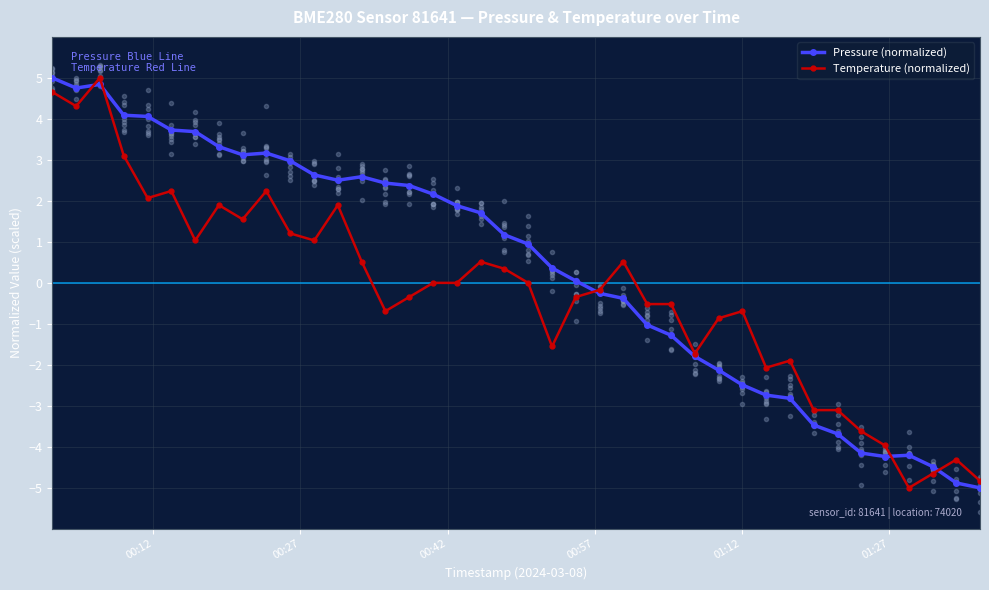

In Temperature (normalized), how many points are lower than both neighbors (excluding endpoints)?

10